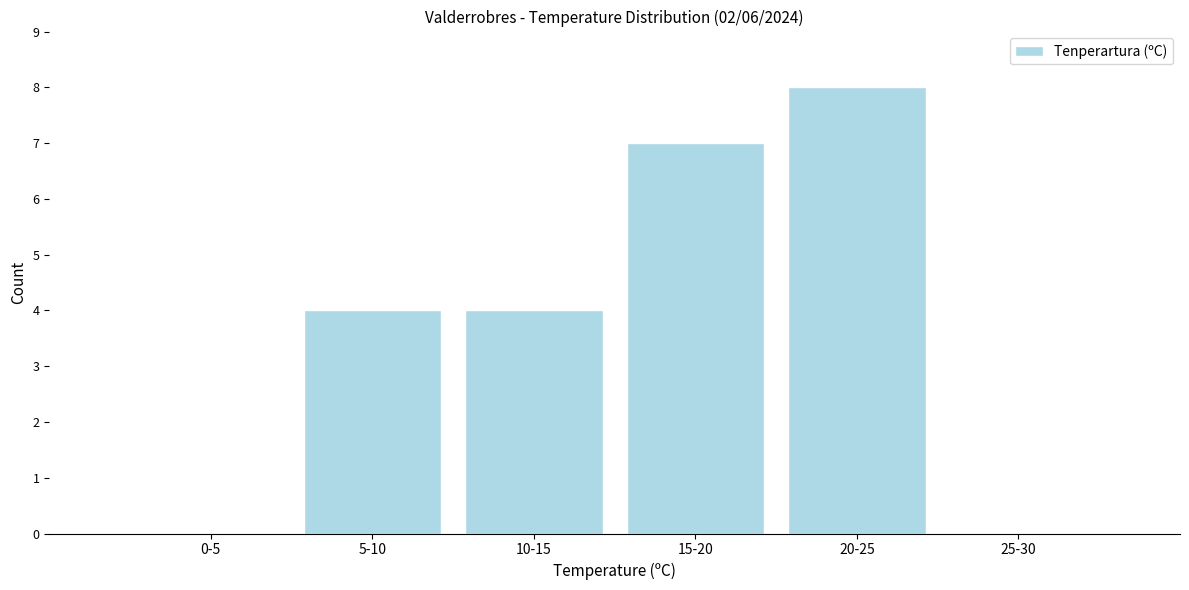

Reading left to right, transcribe all the data shown in this chart.

0-5=0	5-10=4	10-15=4	15-20=7	20-25=8	25-30=0